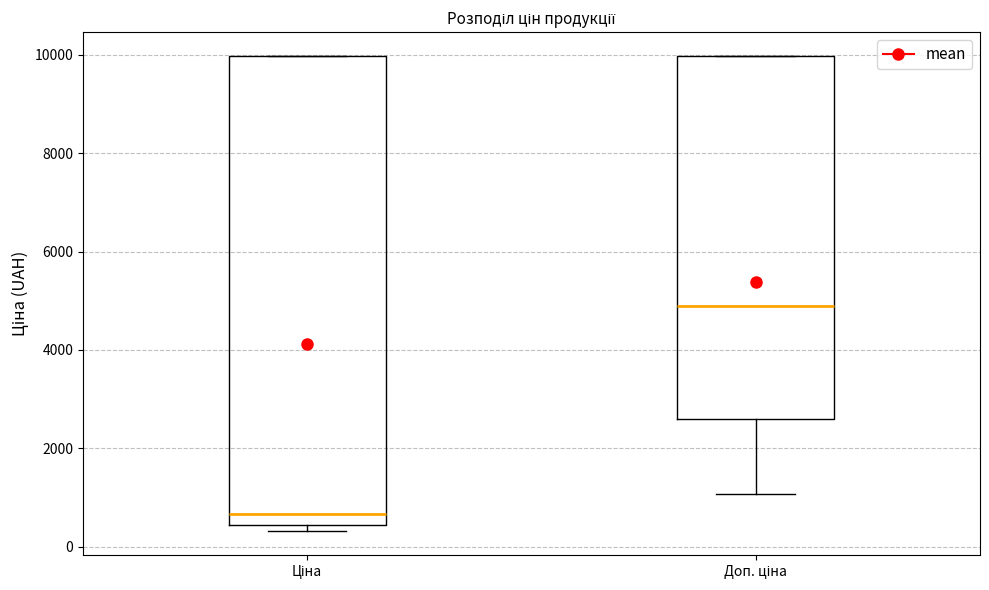

Reading left to right, transcribe this box plot: for each box, give where its median line is, the range the box spans, and where its two whiskers end, as read against the y-axis. The values are not printed on the chart, so give them approximately, as read against the axis.

Ціна: median 600, box 400 to 10000, whiskers 400 (just below the box's lower edge) to 10000
Доп. ціна: median 5000, box 2600 to 10000, whiskers 1000 to 10000